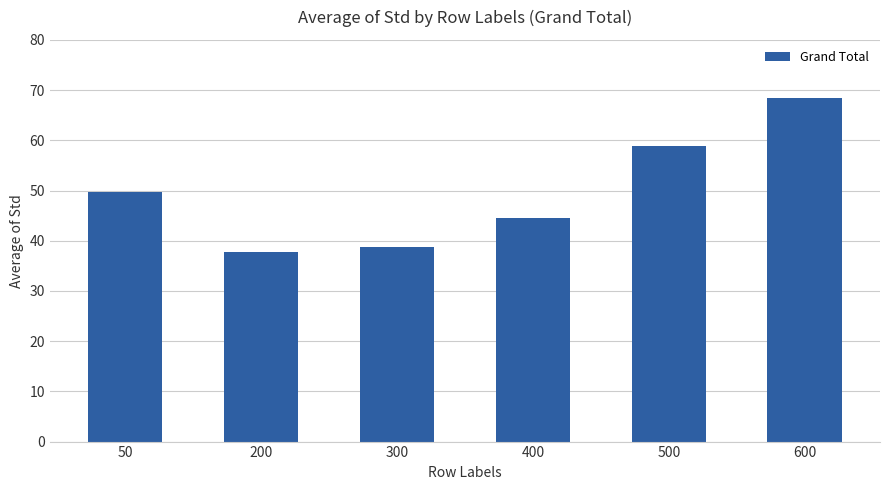

What is the approximate value at 200?

37.8